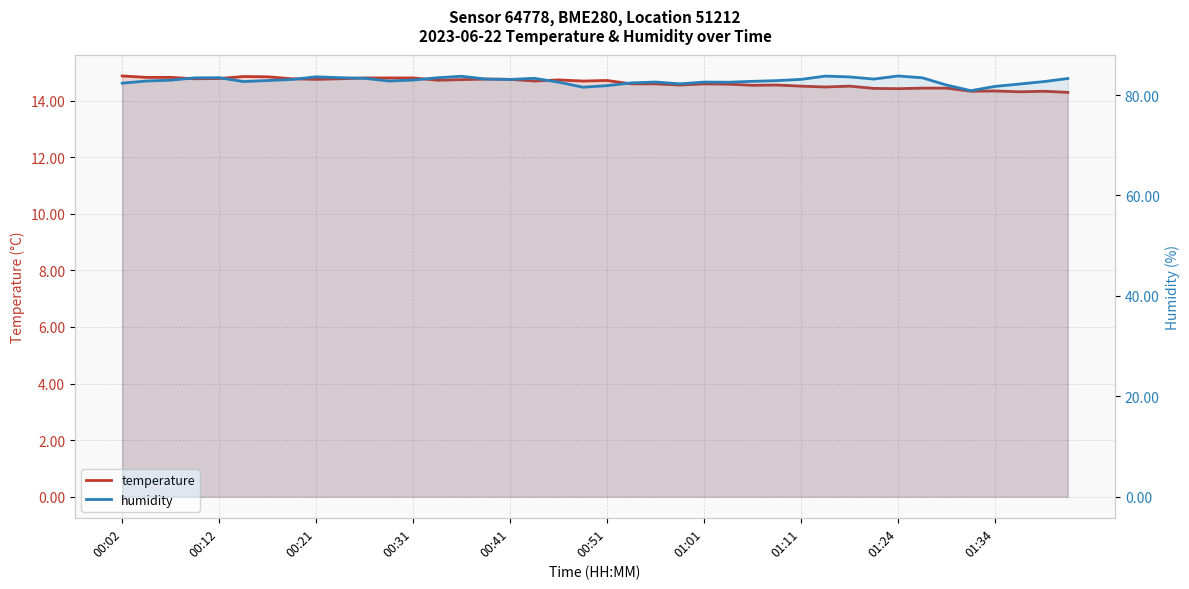

At which category does the chart reach its peak across all series?

01:24